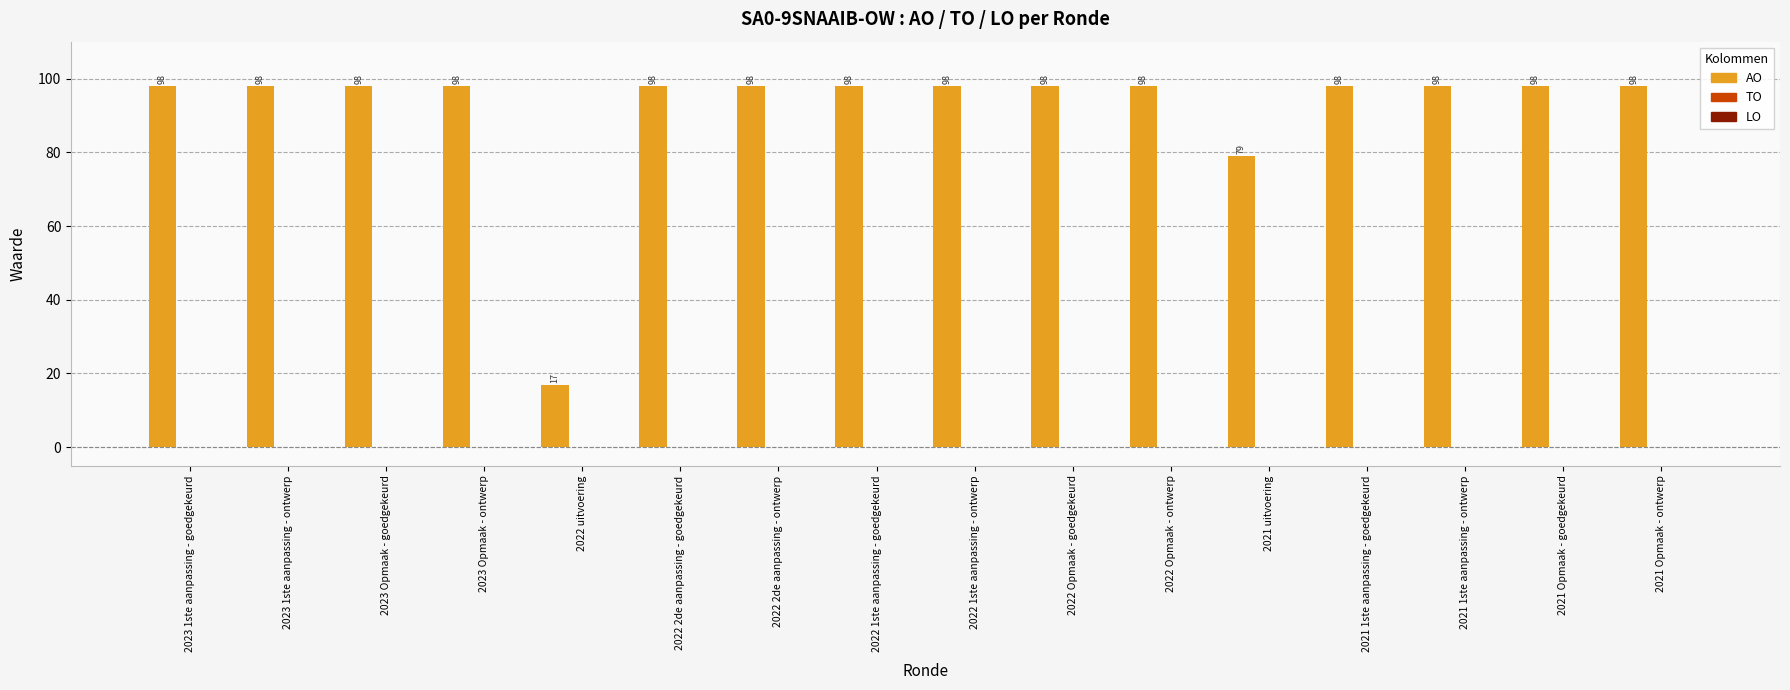

What is the value of the 13th bar from the left?

98